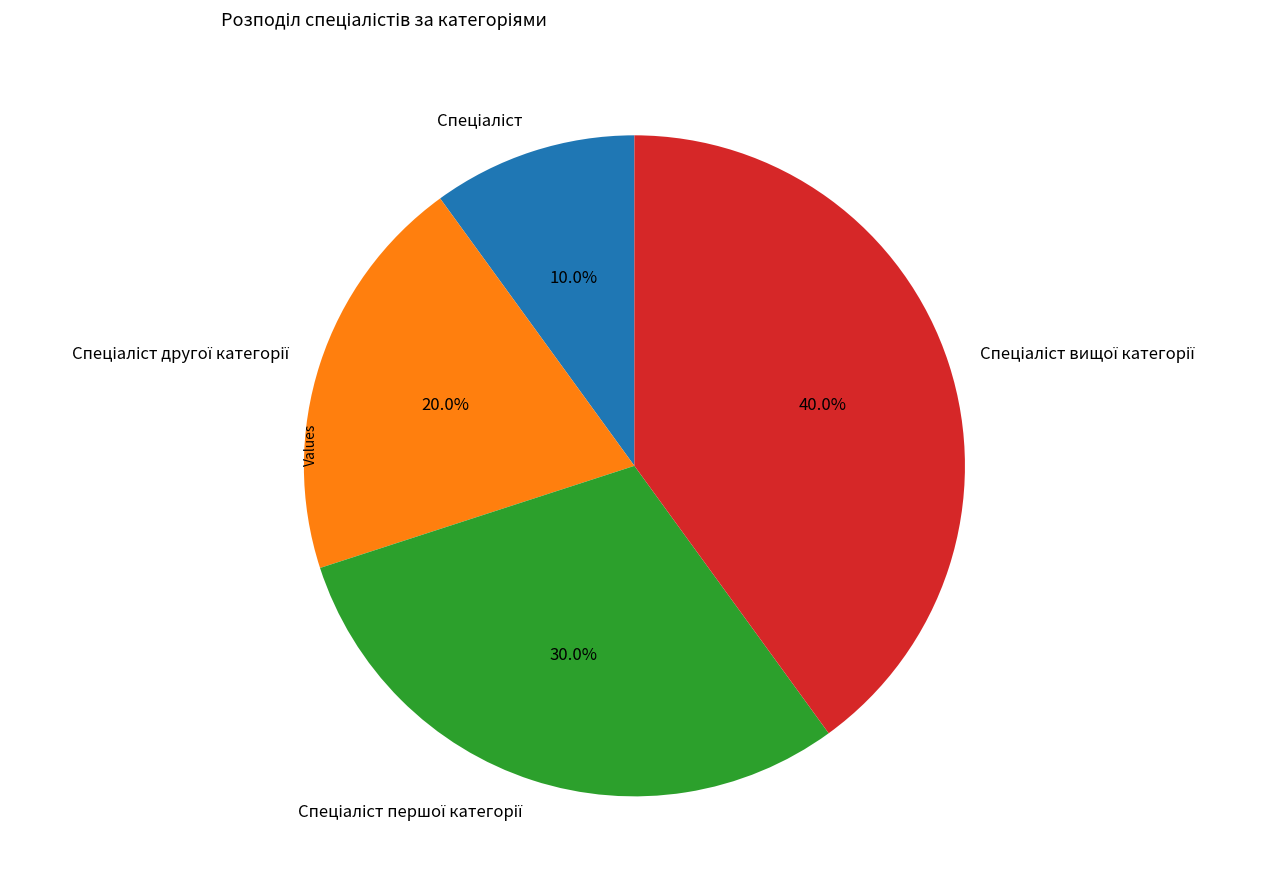

Is there any slice that represents more than half of the pie?

No